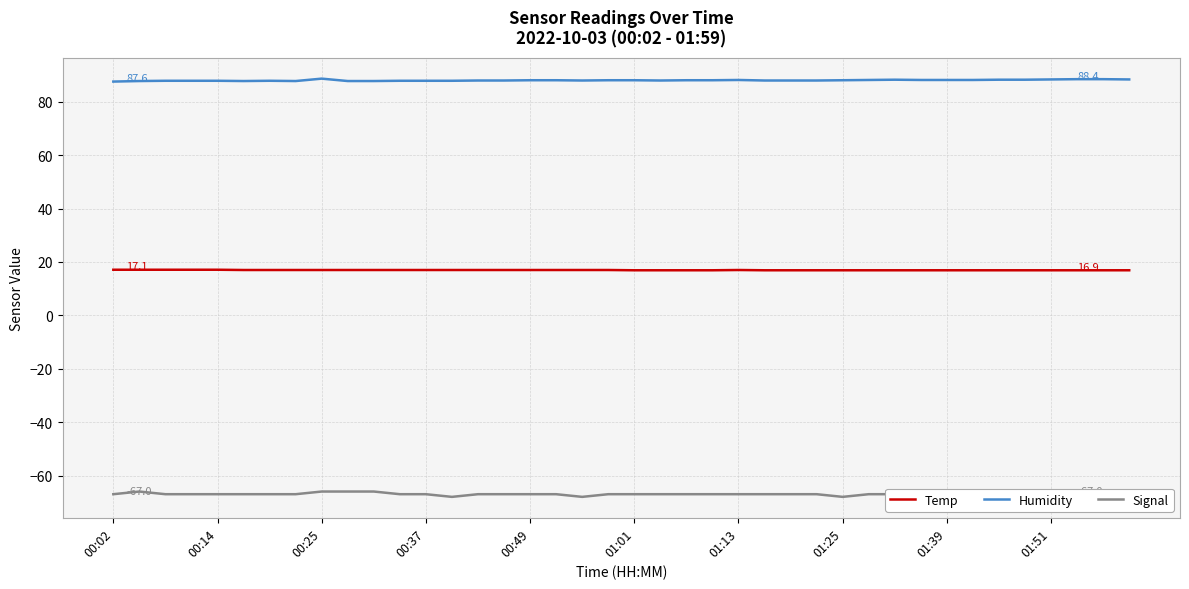

Between 33 and 34, which series saw the biggest shift?

Signal